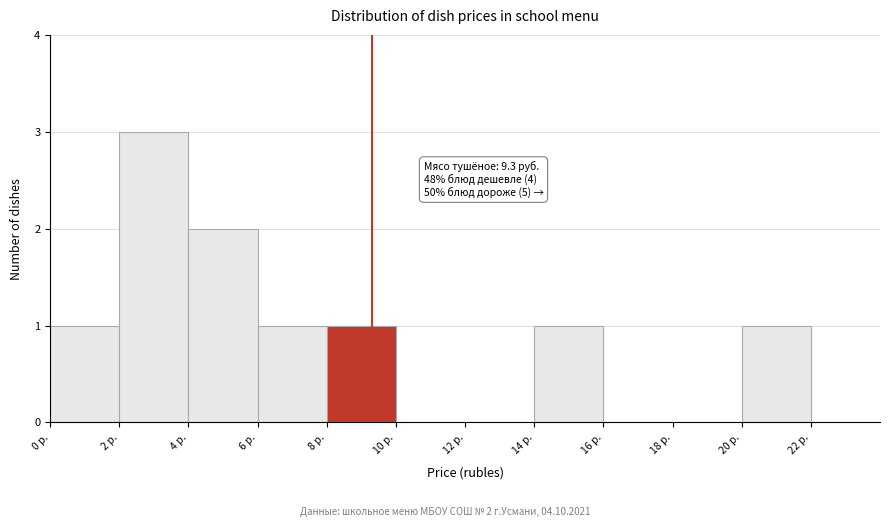

Which range on the x-axis has the tallest bar?

2 to 4